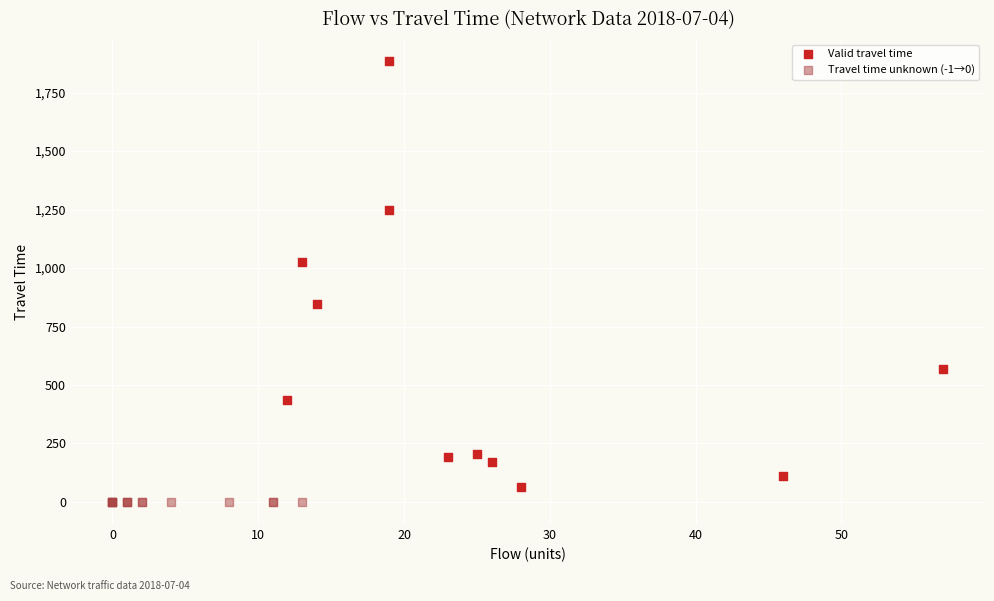

What are all the series names shown in the legend?

Valid travel time, Travel time unknown (-1→0)